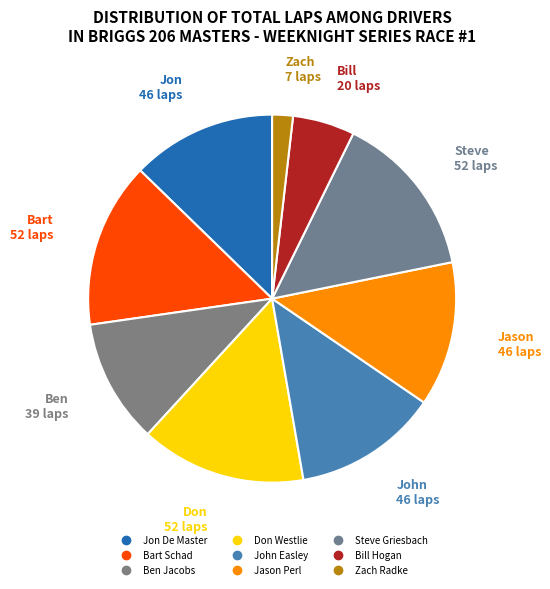

Is Jason Perl the majority of the pie?

No